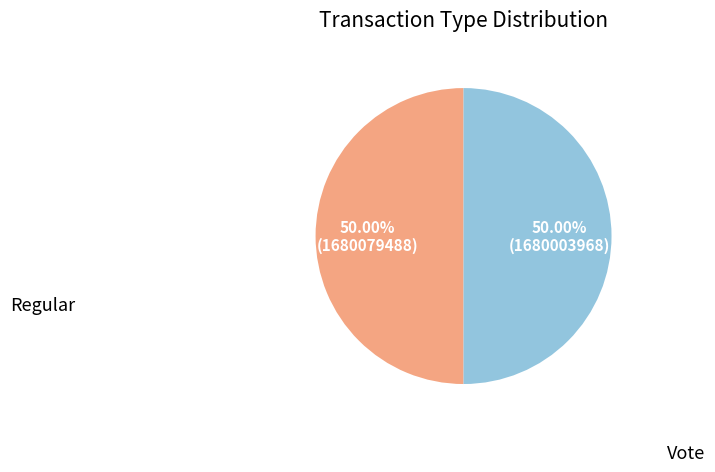

How many segments does this pie chart have?

2